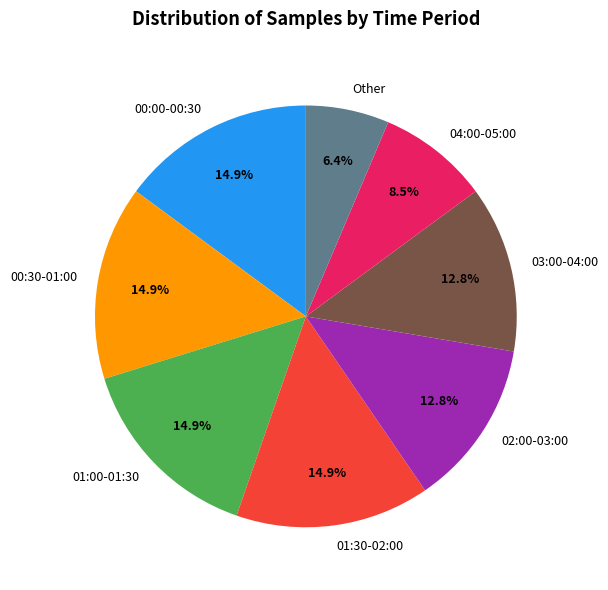

Is the sum of 00:00-00:30 and 04:00-05:00 greater than half?

No